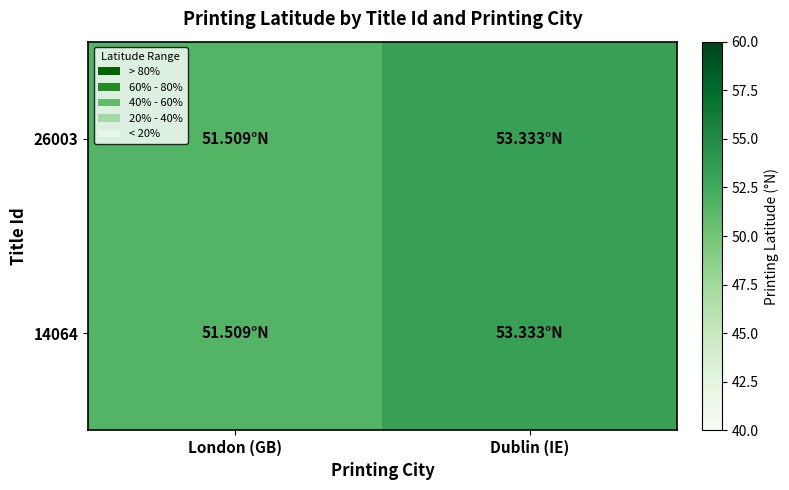

Reading right to left, list all the values displayed in this chart.

26003: Dublin (IE)=53.3	London (GB)=51.5
14064: Dublin (IE)=53.3	London (GB)=51.5